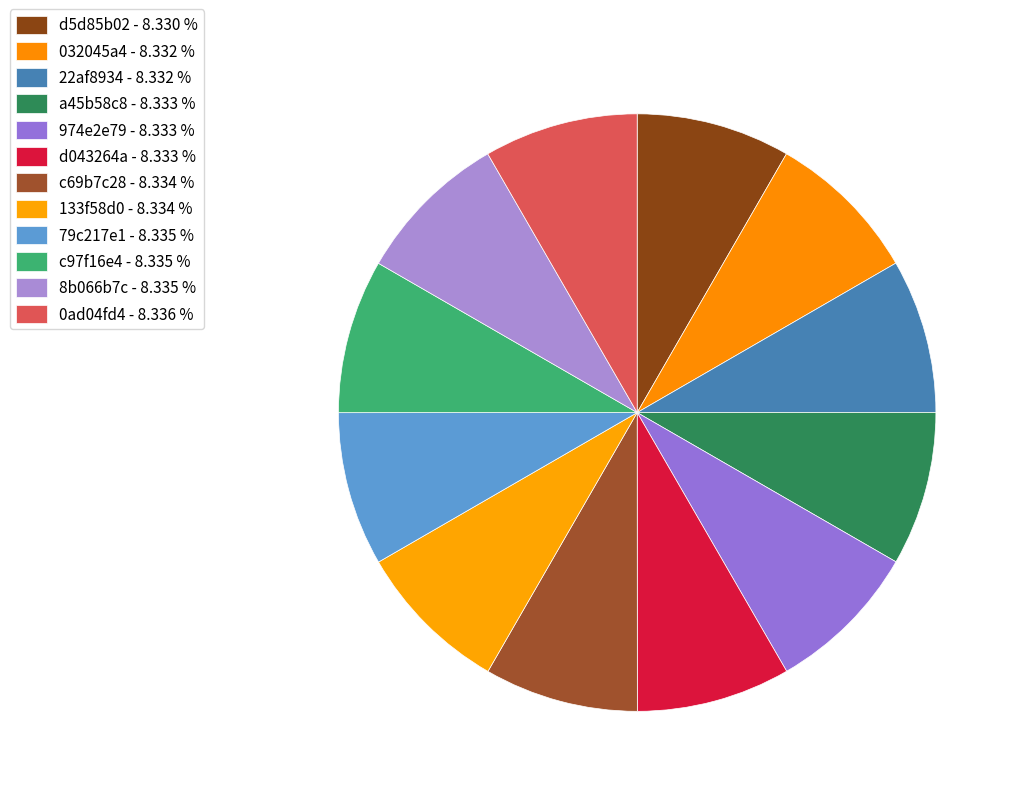

Count the number of slices in the pie.

12